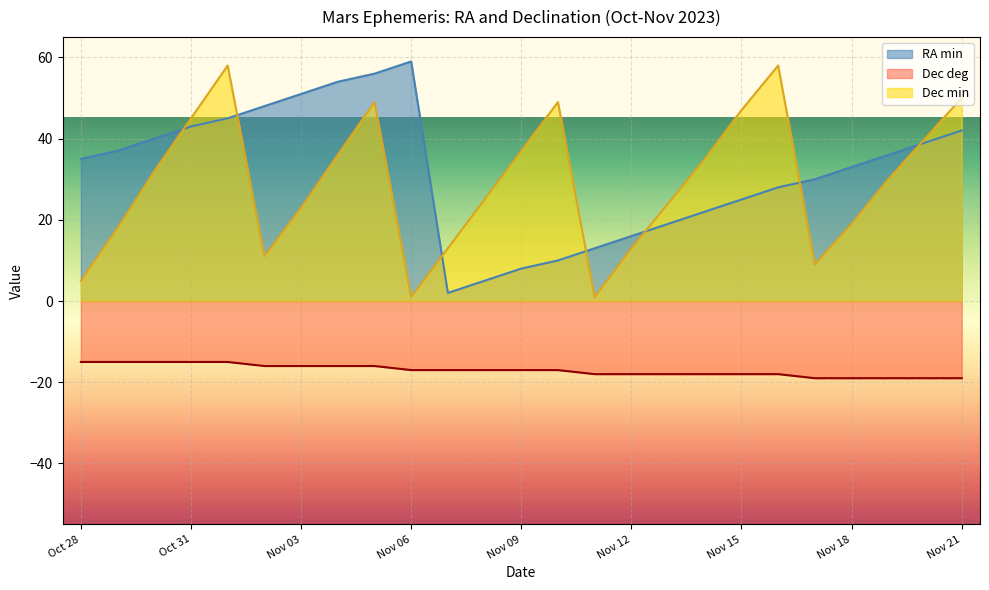

How many interior local peaks does the RA min series have?

1